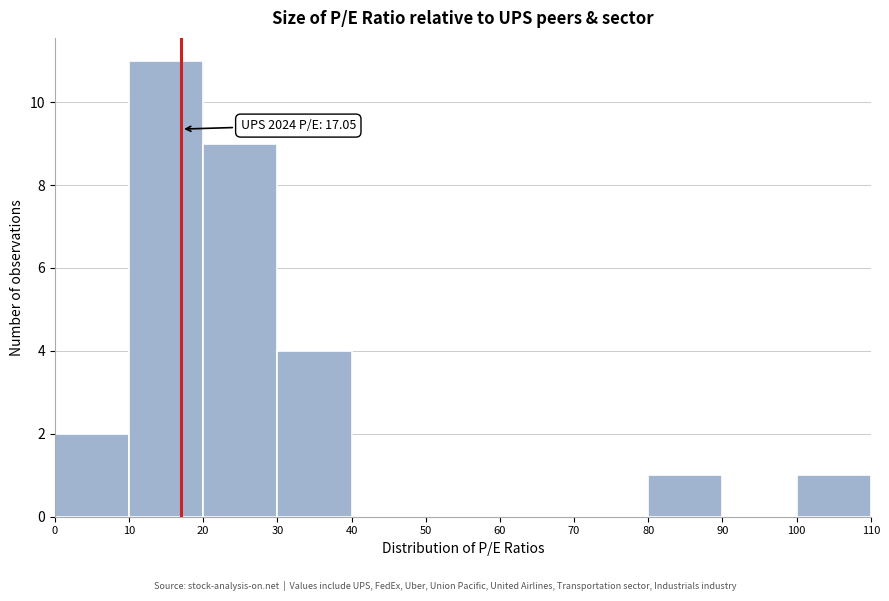

Over which range of the x-axis is the bar tallest?

10 to 20